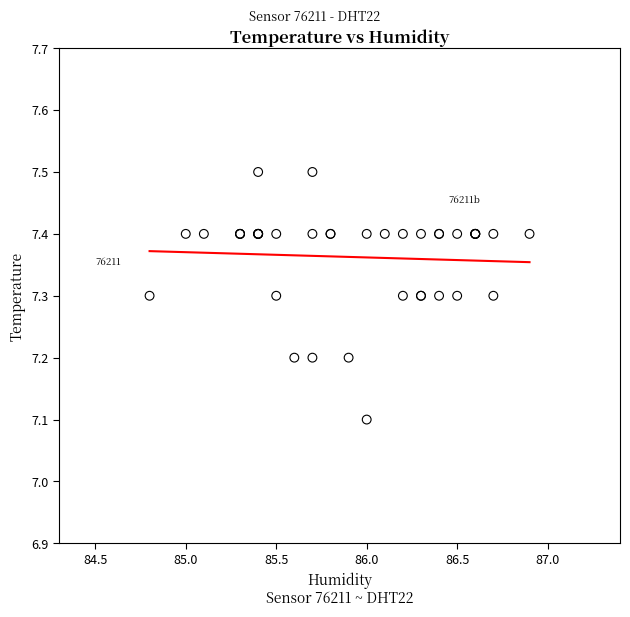

What Y value in the scatter plot is closest to 7?

7.1